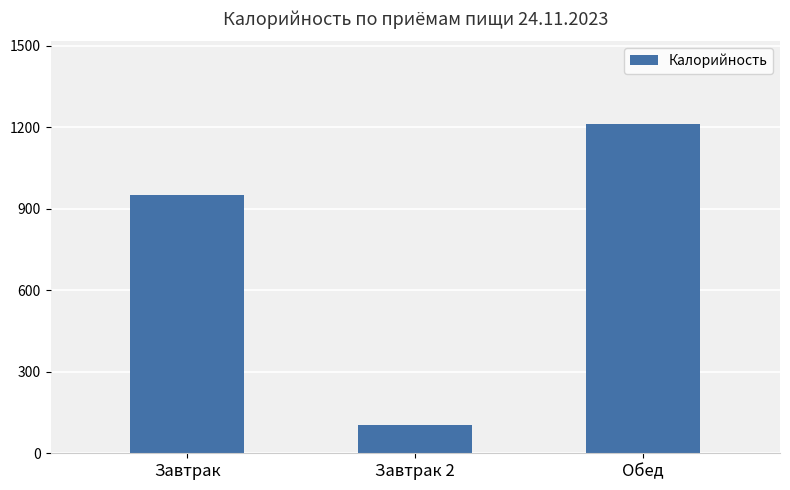

Which category has the lowest value across all series?

Завтрак 2